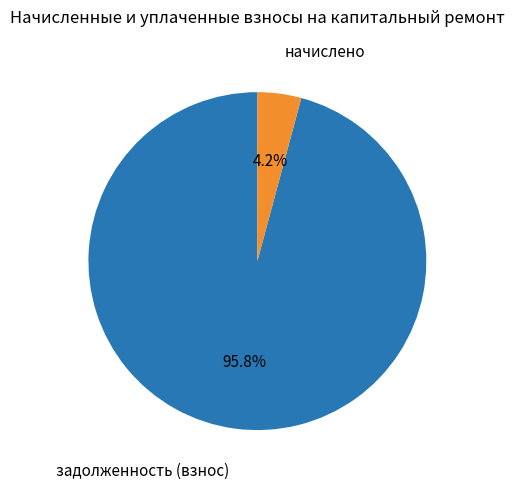

Is there a majority slice in this chart?

Yes